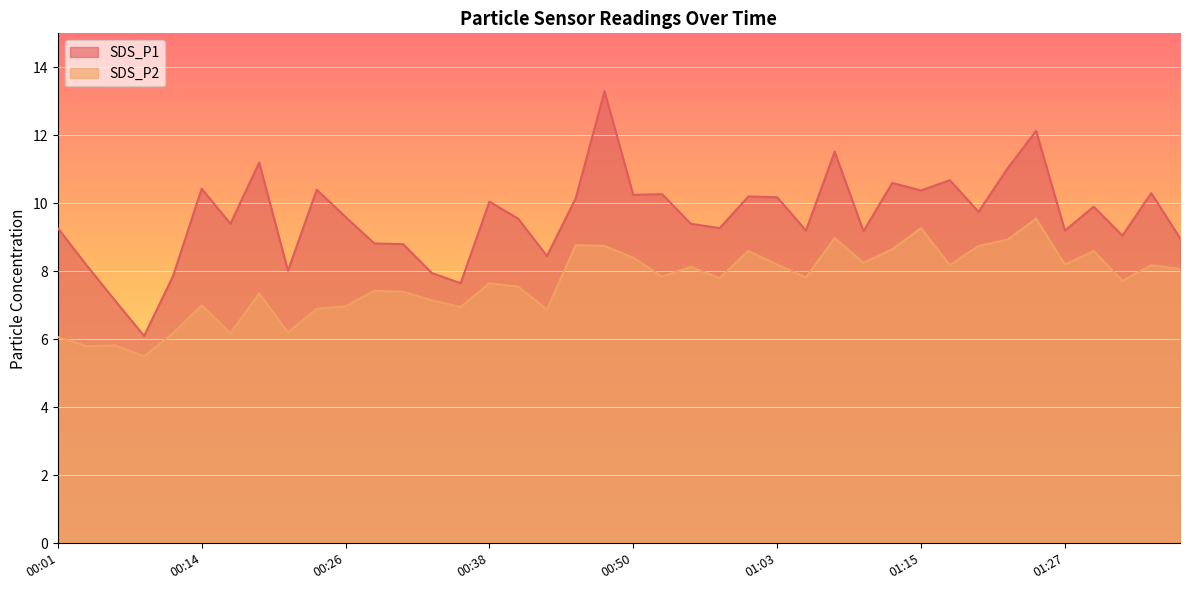

What is the label of the 38th point from the left?

01:32